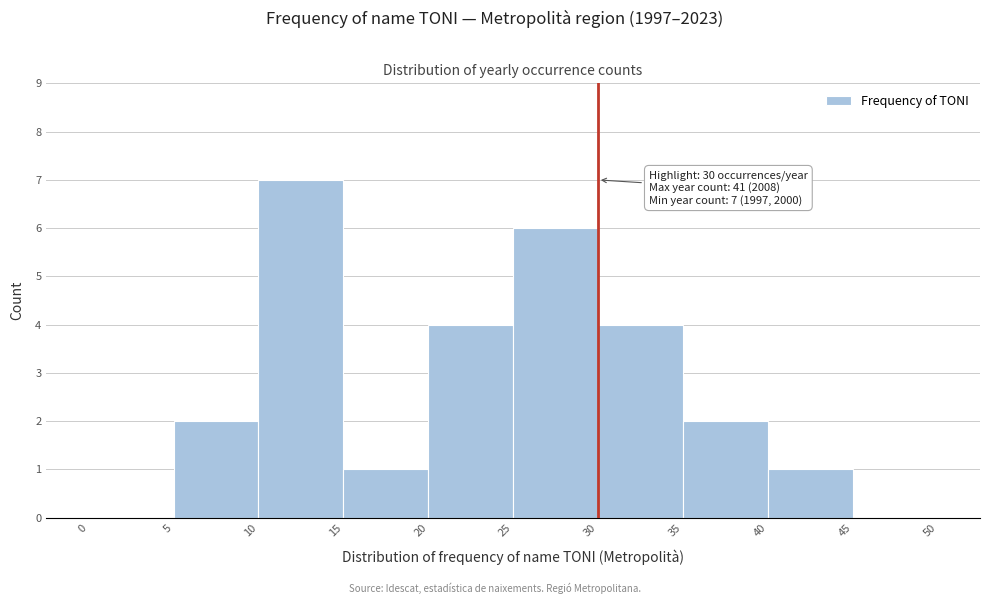

Which range on the x-axis has the tallest bar?

10 to 15